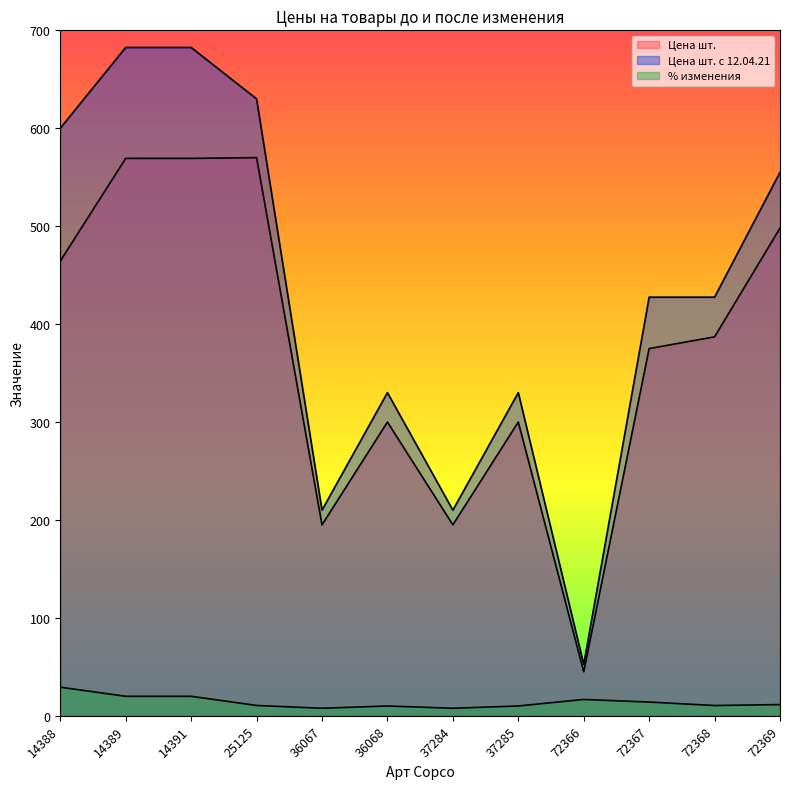

Rank the series at 72369 from highest to lowest value.

Цена шт. с 12.04.21, Цена шт., % изменения